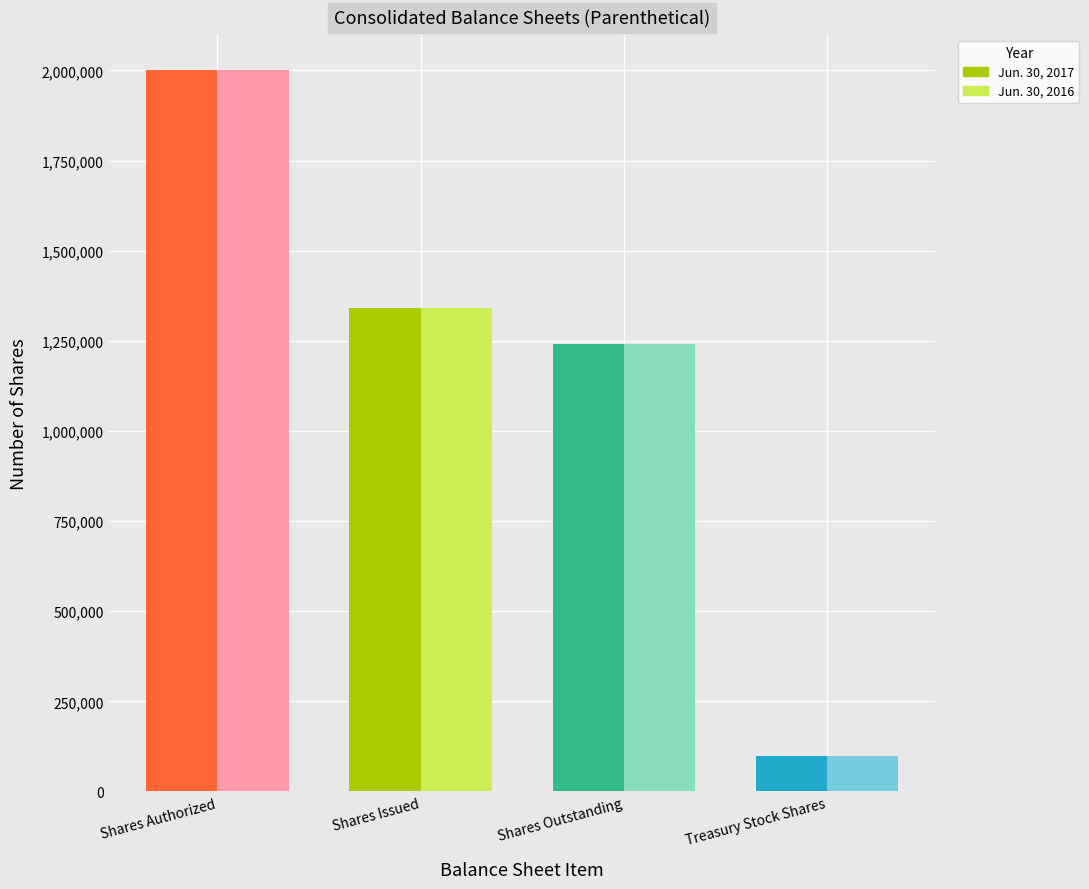

Which label corresponds to the smallest value in the chart?

Treasury Stock Shares